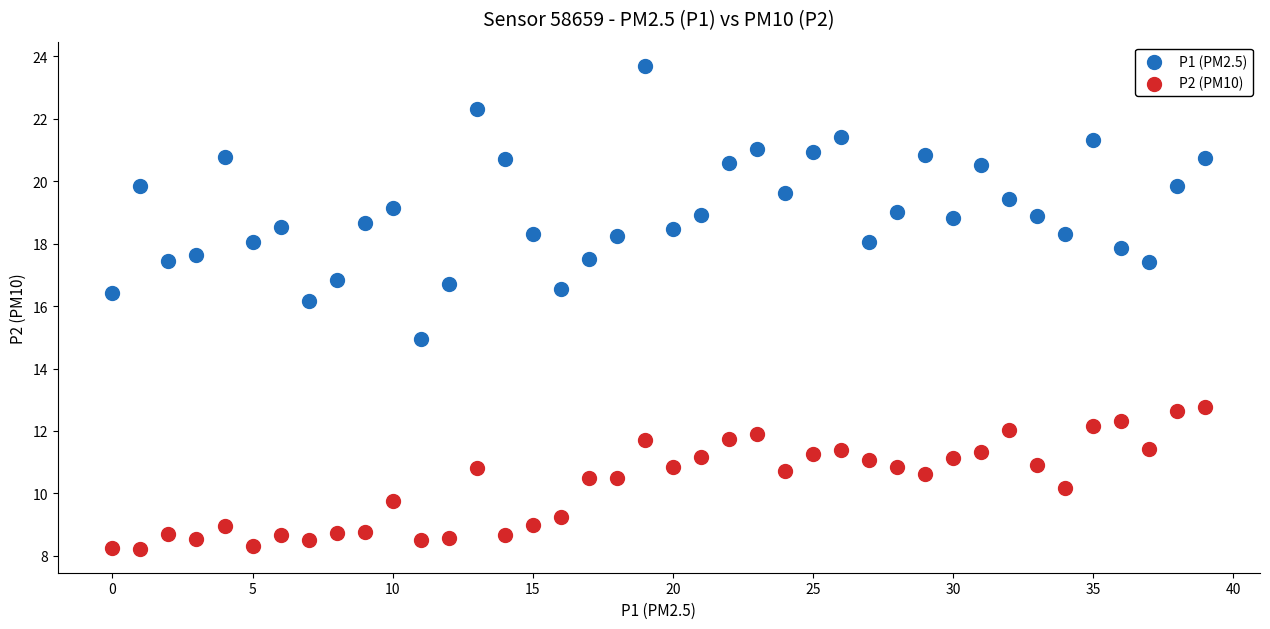

Which series has the widest spread of Y values?

P1 (PM2.5)